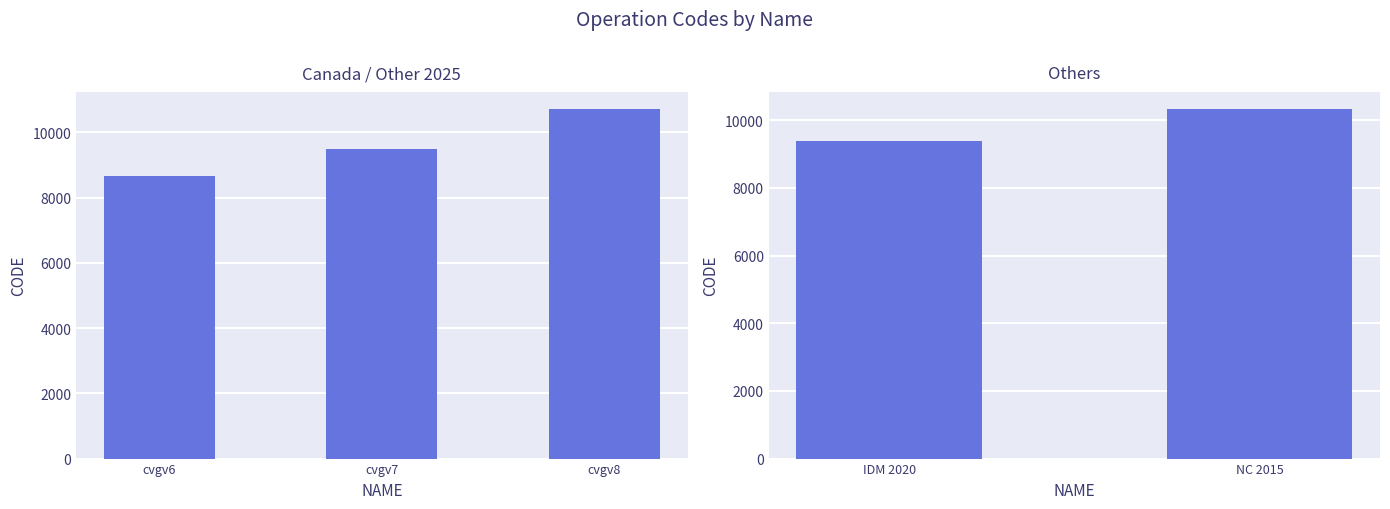

What is the difference between the values at IDM 2020 and NC 2015?

948